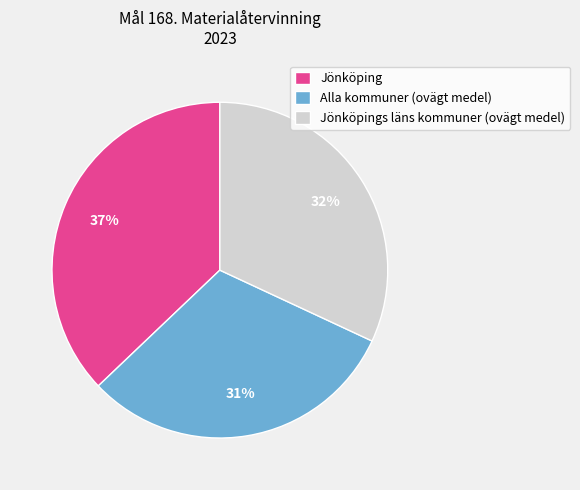

Does any single category account for the majority?

No